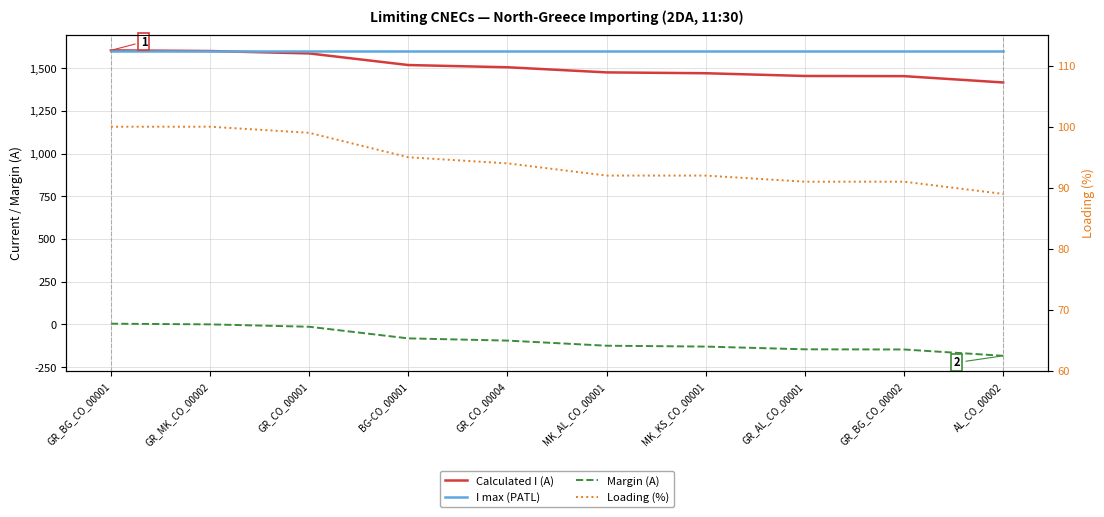

Reading left to right, list all the values displayed in this chart.

Calculated I (A): GR_BG_CO_00001=1604	GR_MK_CO_00002=1600	GR_CO_00001=1586	BG-CO_00001=1518	GR_CO_00004=1505	MK_AL_CO_00001=1475	MK_KS_CO_00001=1470	GR_AL_CO_00001=1454	GR_BG_CO_00002=1453	AL_CO_00002=1416
I max (PATL): GR_BG_CO_00001=1600	GR_MK_CO_00002=1600	GR_CO_00001=1600	BG-CO_00001=1600	GR_CO_00004=1600	MK_AL_CO_00001=1600	MK_KS_CO_00001=1600	GR_AL_CO_00001=1600	GR_BG_CO_00002=1600	AL_CO_00002=1600
Margin (A): GR_BG_CO_00001=4	GR_MK_CO_00002=0	GR_CO_00001=-14	BG-CO_00001=-82	GR_CO_00004=-95	MK_AL_CO_00001=-125	MK_KS_CO_00001=-130	GR_AL_CO_00001=-146	GR_BG_CO_00002=-147	AL_CO_00002=-184
Loading (%): GR_BG_CO_00001=100	GR_MK_CO_00002=100	GR_CO_00001=99	BG-CO_00001=95	GR_CO_00004=94	MK_AL_CO_00001=92	MK_KS_CO_00001=92	GR_AL_CO_00001=91	GR_BG_CO_00002=91	AL_CO_00002=89